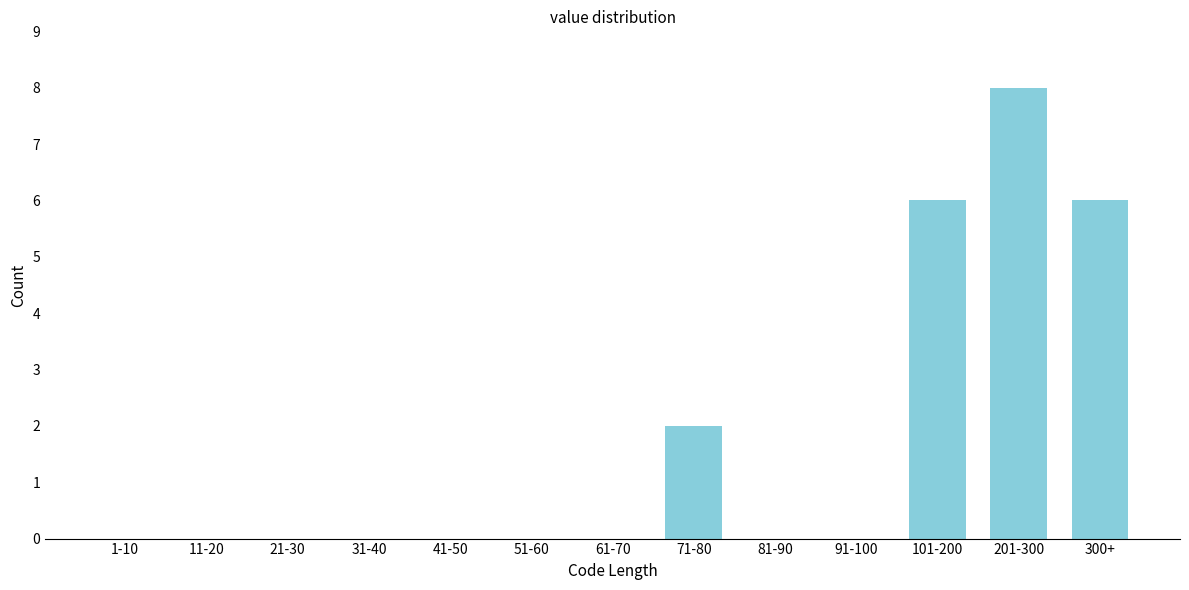

Reading left to right, transcribe all the data shown in this chart.

1-10=0	11-20=0	21-30=0	31-40=0	41-50=0	51-60=0	61-70=0	71-80=2	81-90=0	91-100=0	101-200=6	201-300=8	300+=6